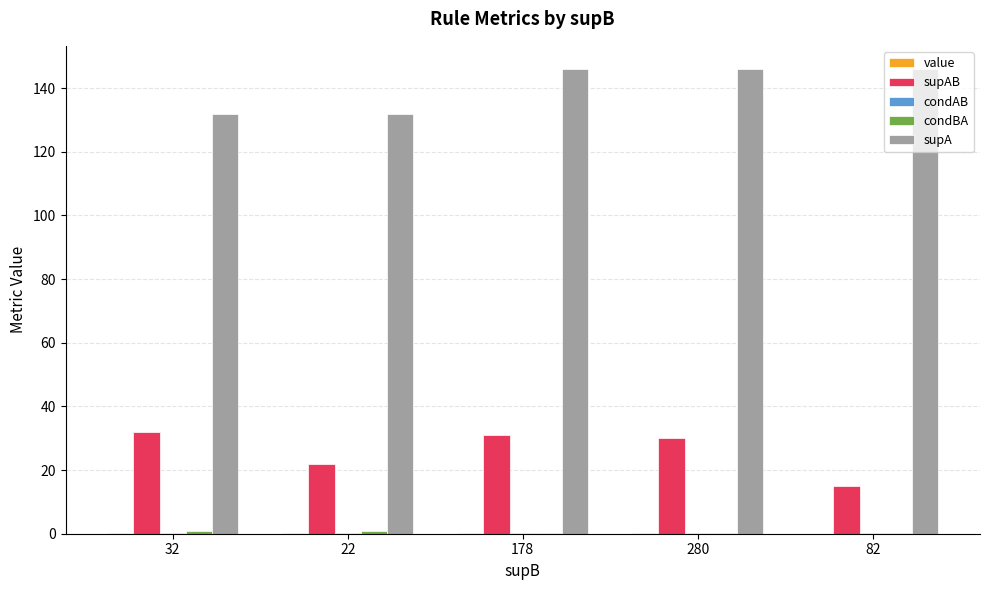

The supAB series shows 30.0 at 280. True or false?

True